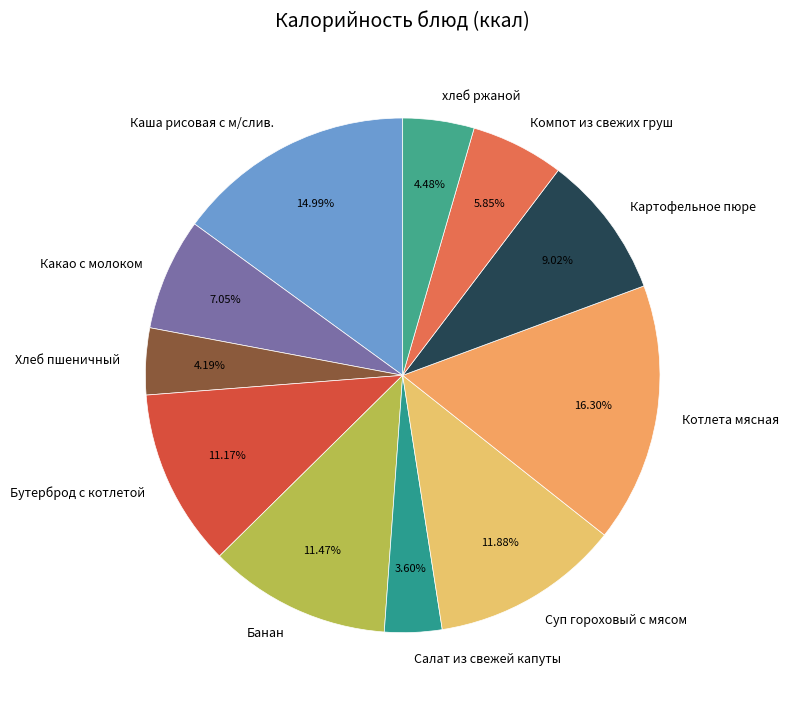

What percentage do Салат из свежей капуты and Каша рисовая с м/слив. together represent?

18.6%